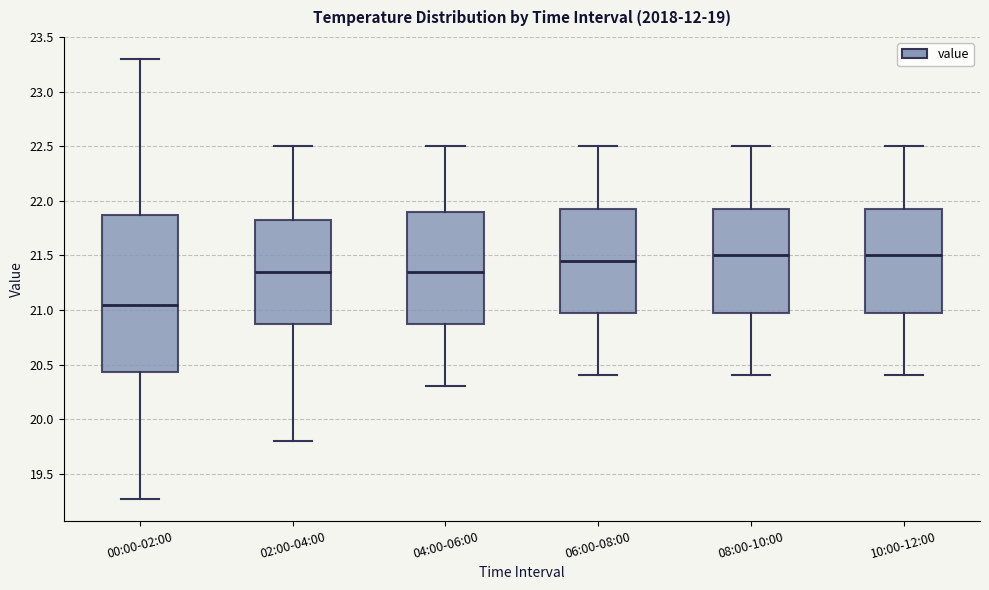

Where does the median line of the box for 08:00-10:00 sit on the y-axis? The values are not printed on the chart, so give them approximately, as read against the axis.

21.50